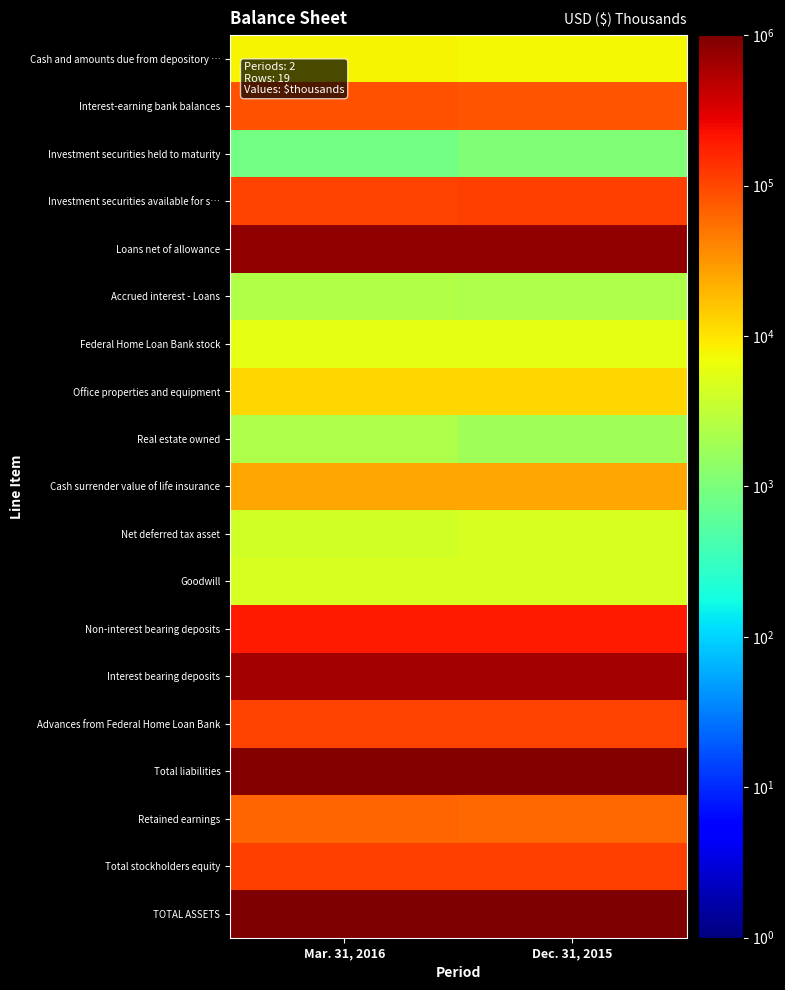

At which category is the sum across all series the highest?

Mar. 31, 2016